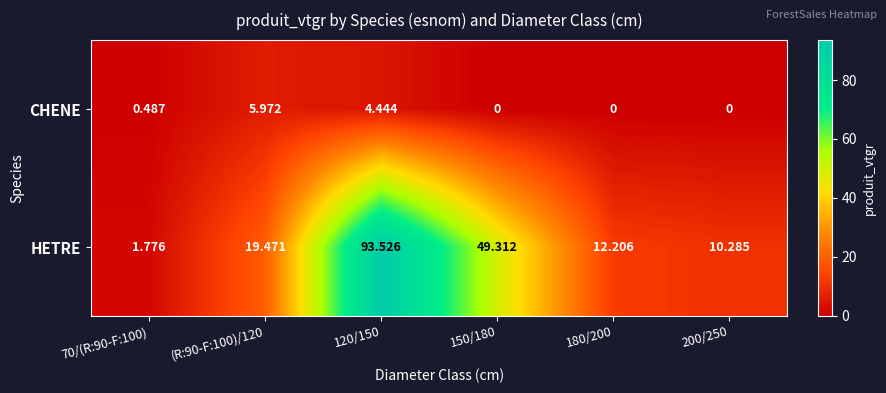

Is the value of CHENE at 70/(R:90-F:100) greater than the value of HETRE at 150/180?

No